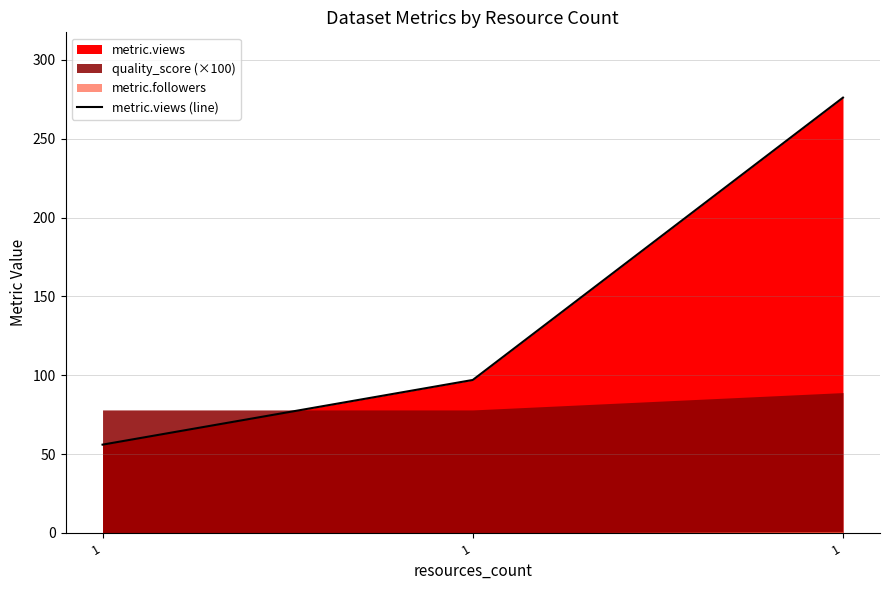

What is the change in value from 1 to 1?

+179